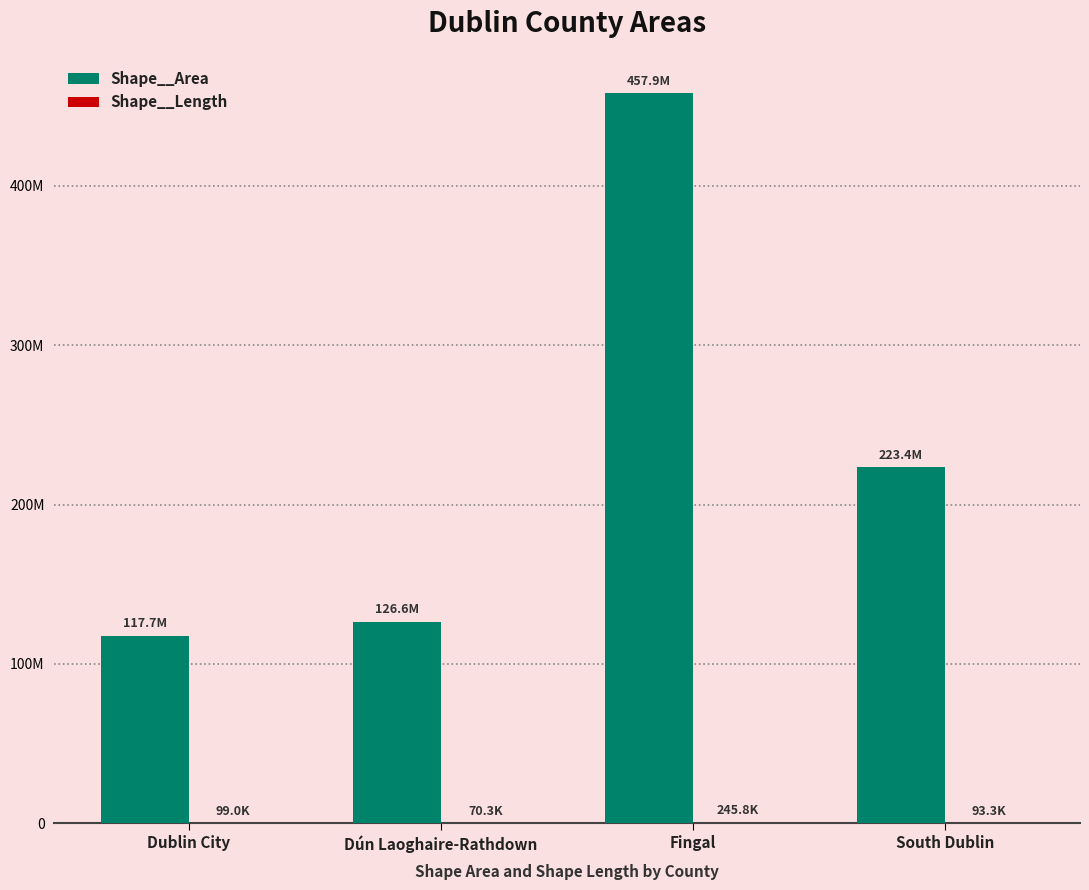

What is the greatest value displayed?

457879509.8